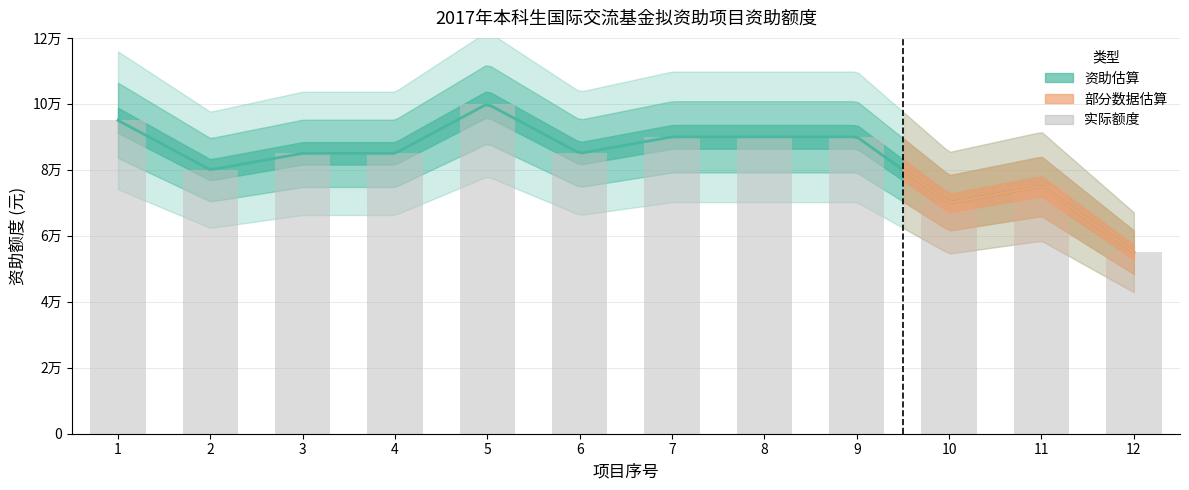

Which category has the lowest value across all series?

12